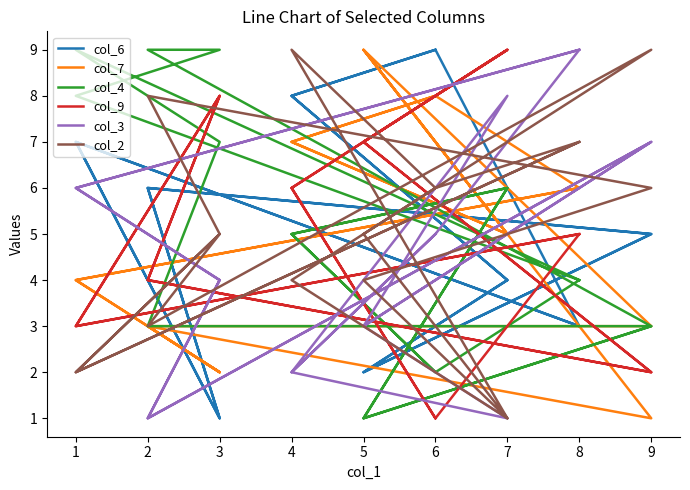

What is the value of the col_6 point at the 12th from the left?

4